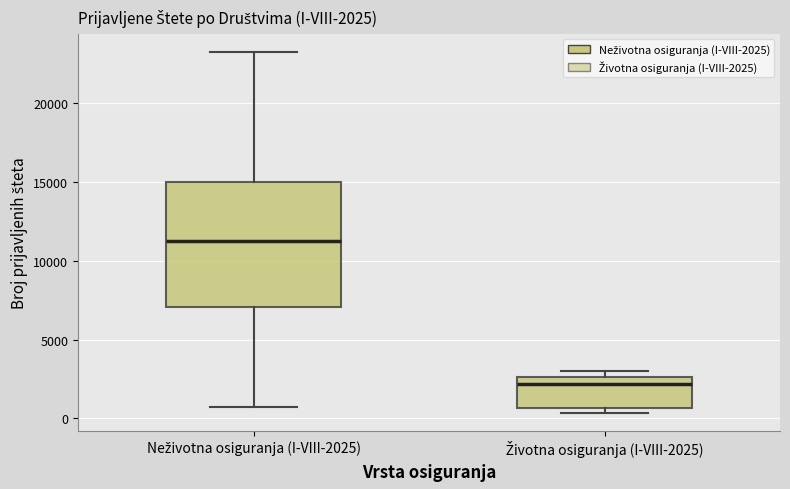

Which box's median line is the highest?

Neživotna osiguranja (I-VIII-2025)